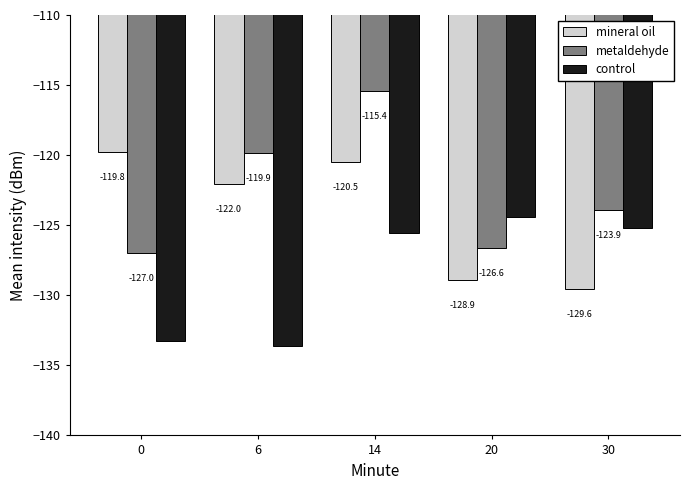

List the series in order of their peak value, lowest first.

control, mineral oil, metaldehyde